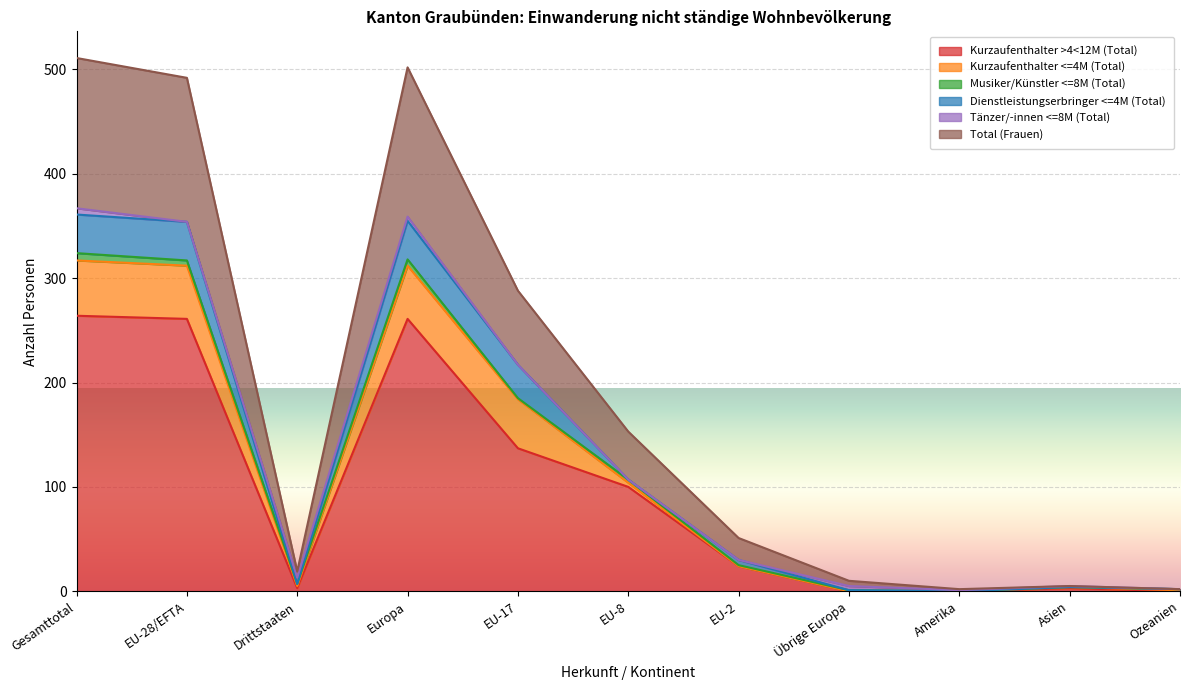

Is it true that Dienstleistungserbringer <=4M (Total) equals 57 at Europa?

False